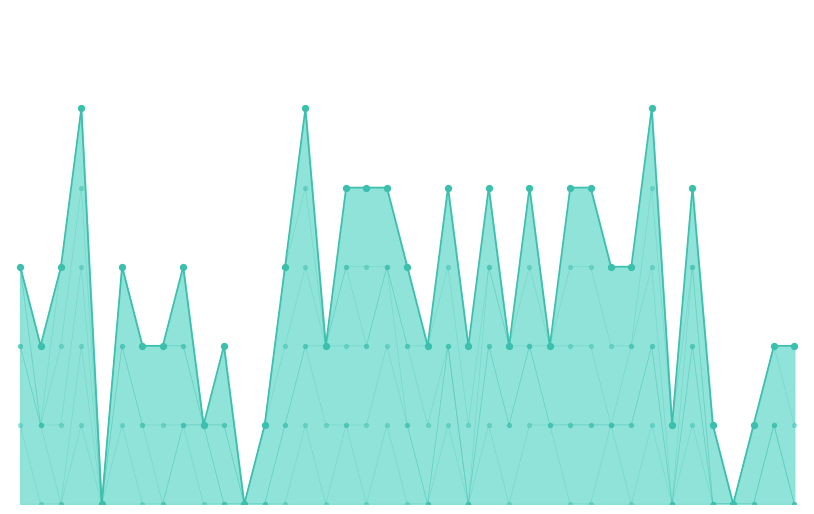

Which series contains the highest Y value?

一.5(1分)